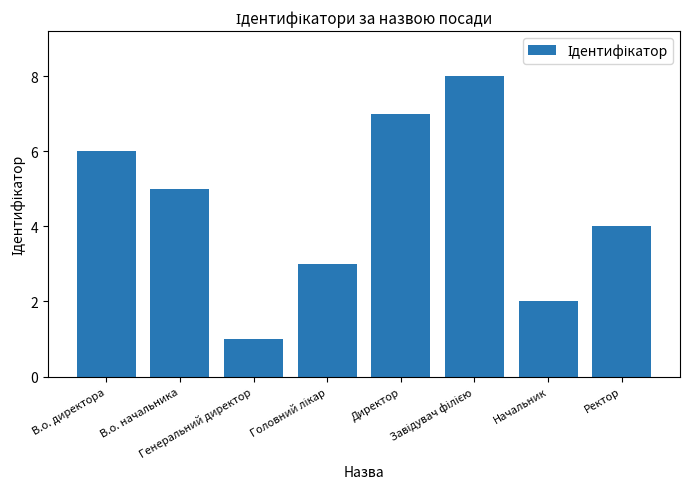

How many series are shown in this chart?

1